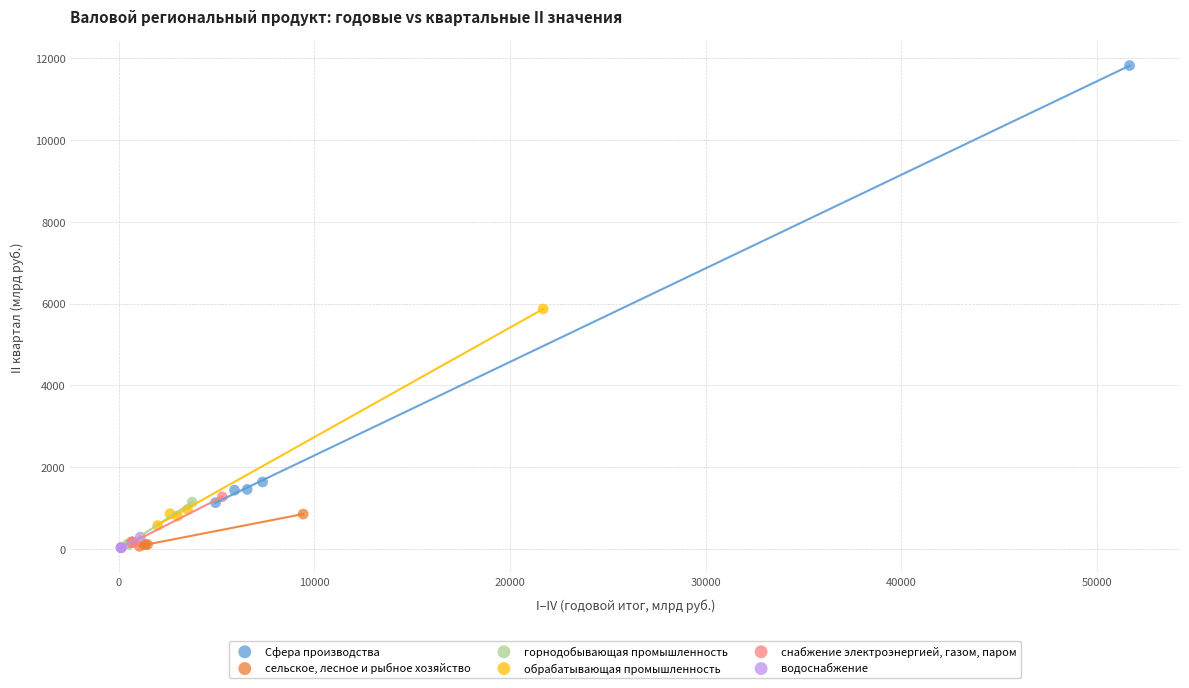

Which series has the largest Y range (max minus min)?

Сфера производства